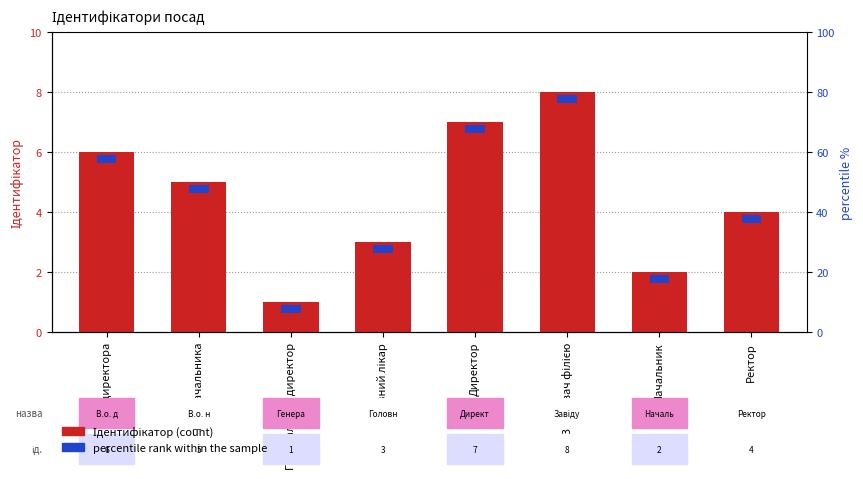

Between Директор and В.о. начальника, which is larger?

Директор